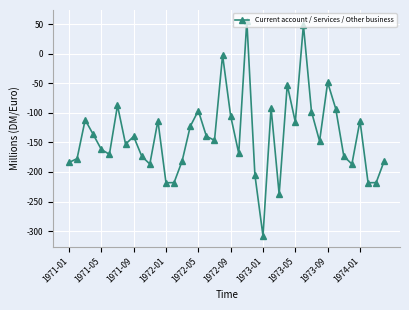

How many values are above zero?

2